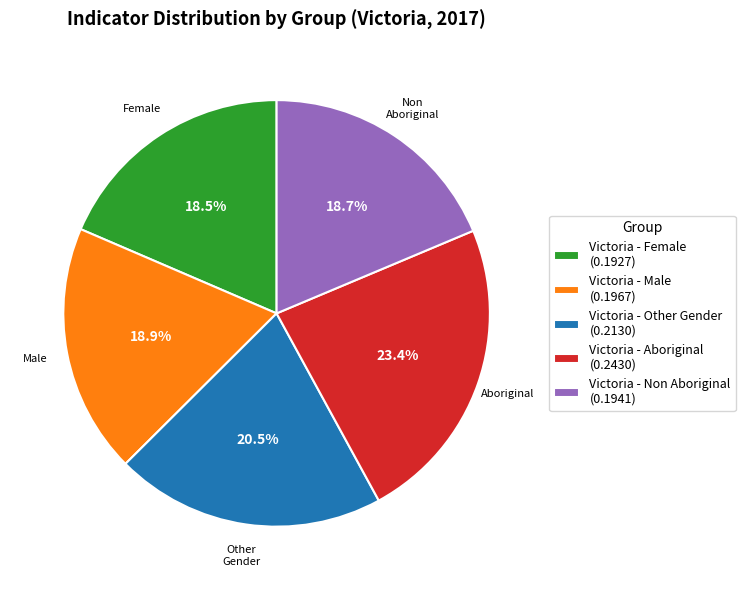

To the nearest percent, what is the difference between the Victoria - Aboriginal and Victoria - Non Aboriginal slice percentages?

5%